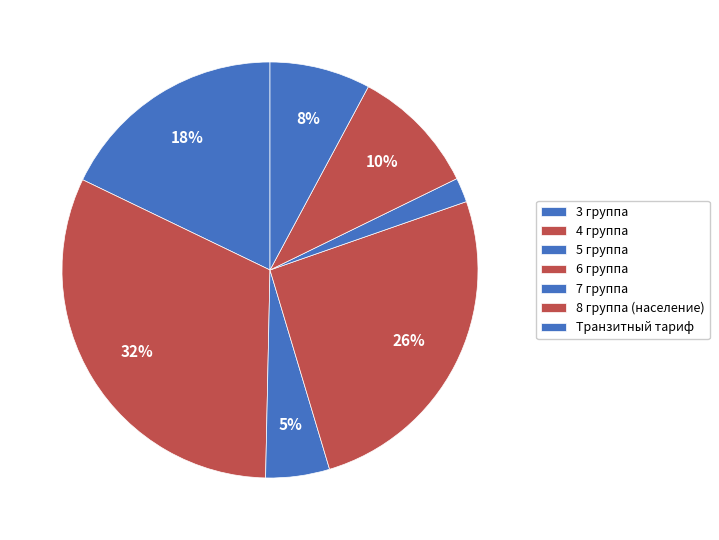

To the nearest percent, what percentage of the pie is Транзитный тариф?

8%